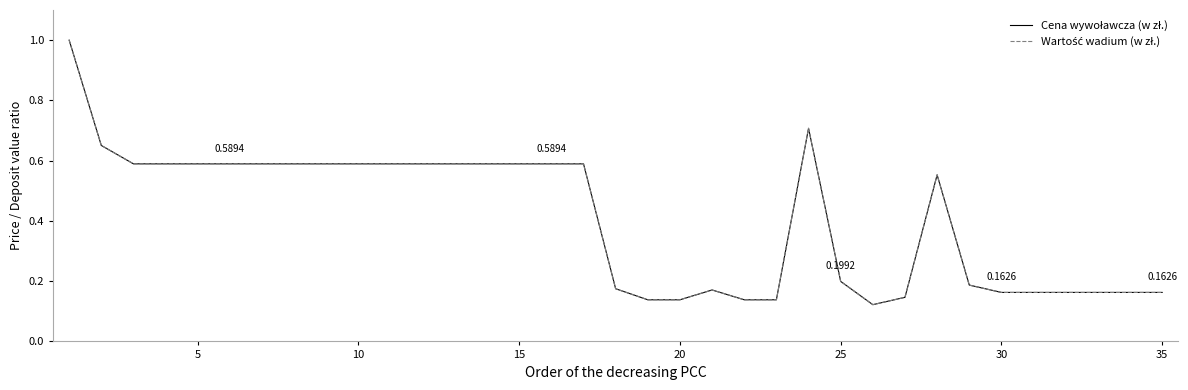

True or false: Cena wywoławcza (w zł.) and Wartość wadium (w zł.) cross at least once.

False